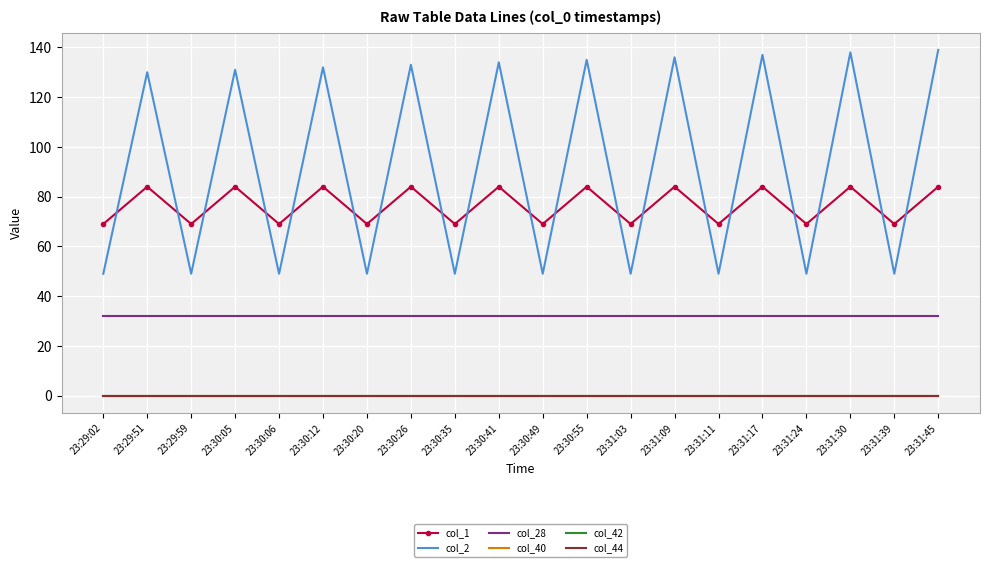

How many lines are shown in the chart?

6